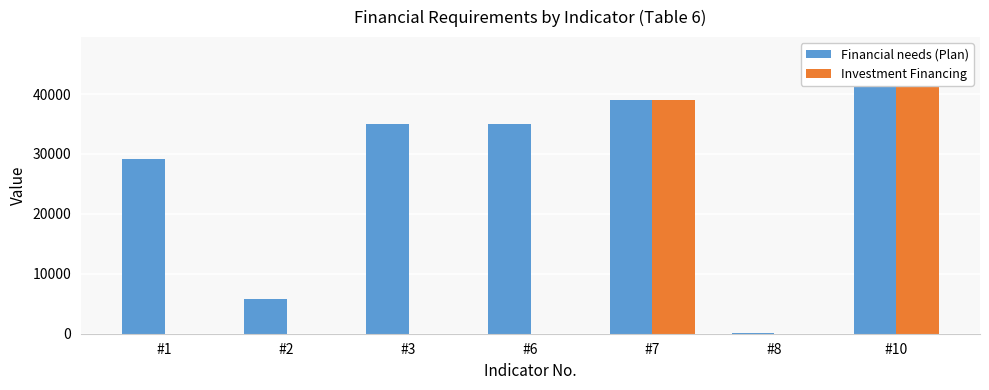

List the series in order of their overall mean, highest first.

Financial needs (Plan), Investment Financing